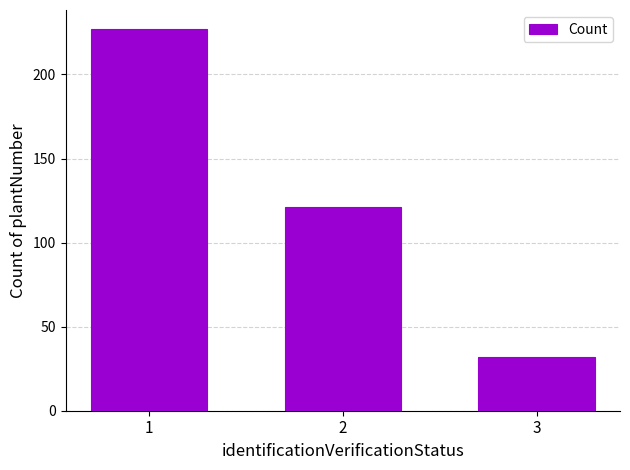

What is the approximate value at 3?

32